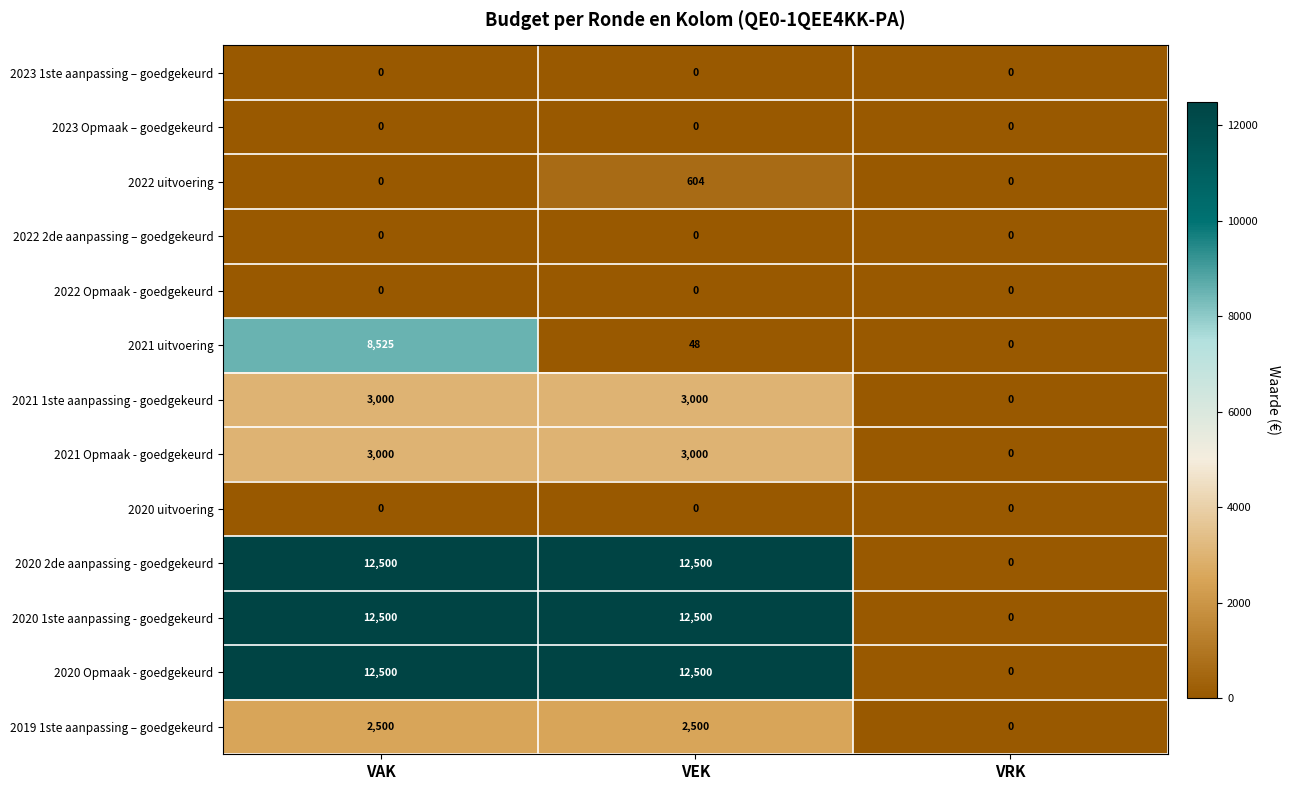

Which series changed the most between VAK and VEK?

2021 uitvoering